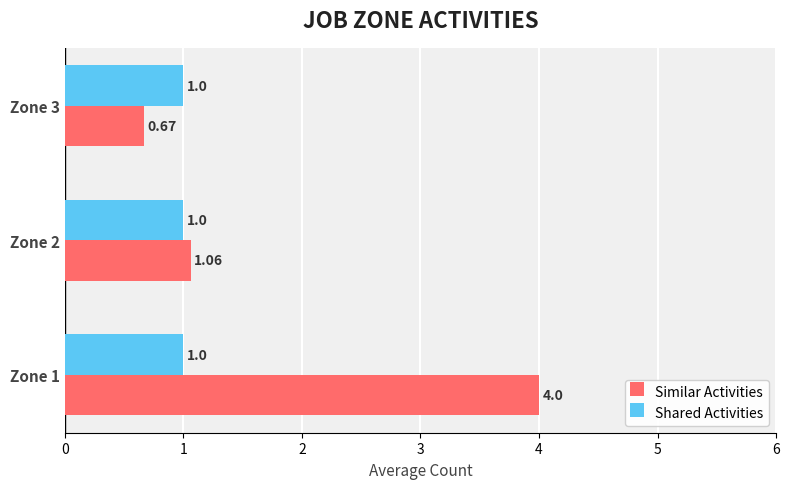

What are all the series names shown in the legend?

Similar Activities, Shared Activities